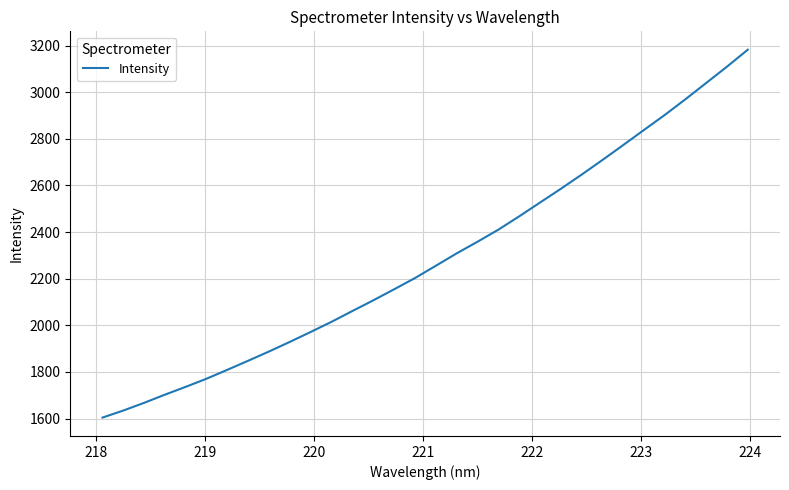

What is the difference between the maximum and minimum values?

1577.8